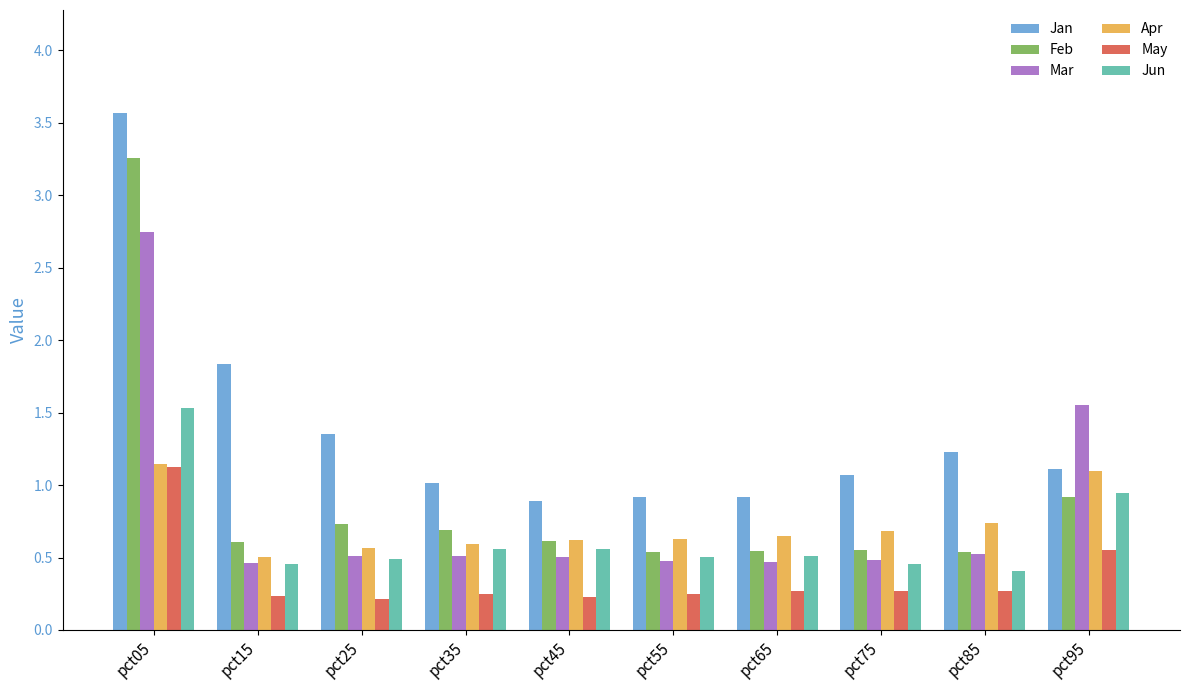

How many Mar values are between 0 and 1?

8